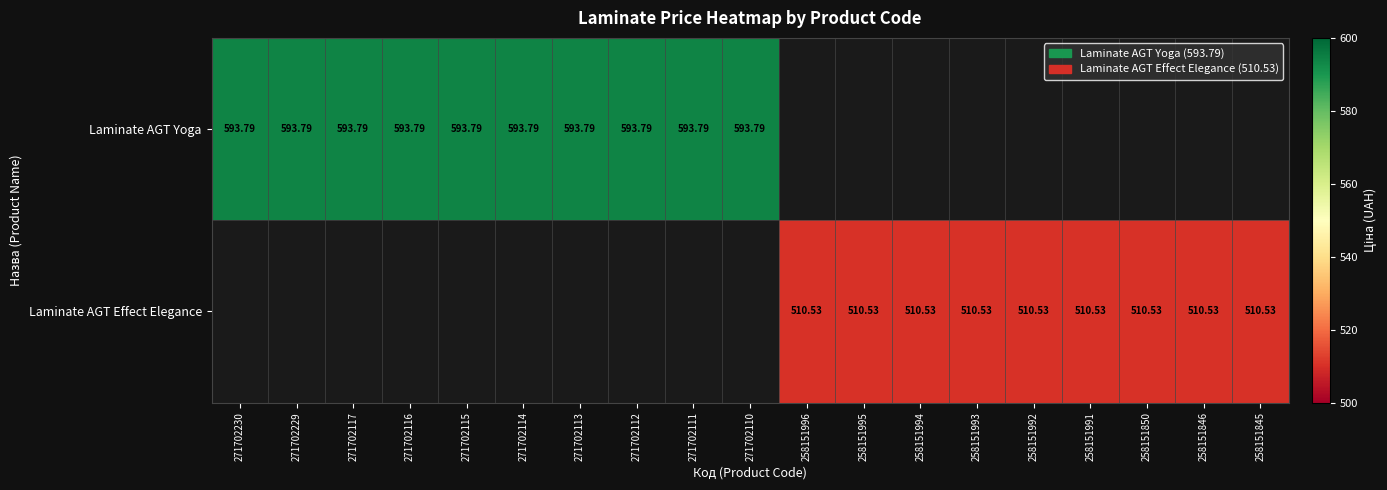

Is the value of Laminate AGT Yoga at 271702114 greater than the value of Laminate AGT Effect Elegance at 258151991?

Yes